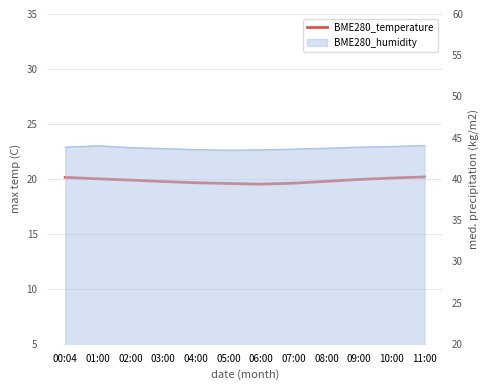

What position from the left is 06:00?

7